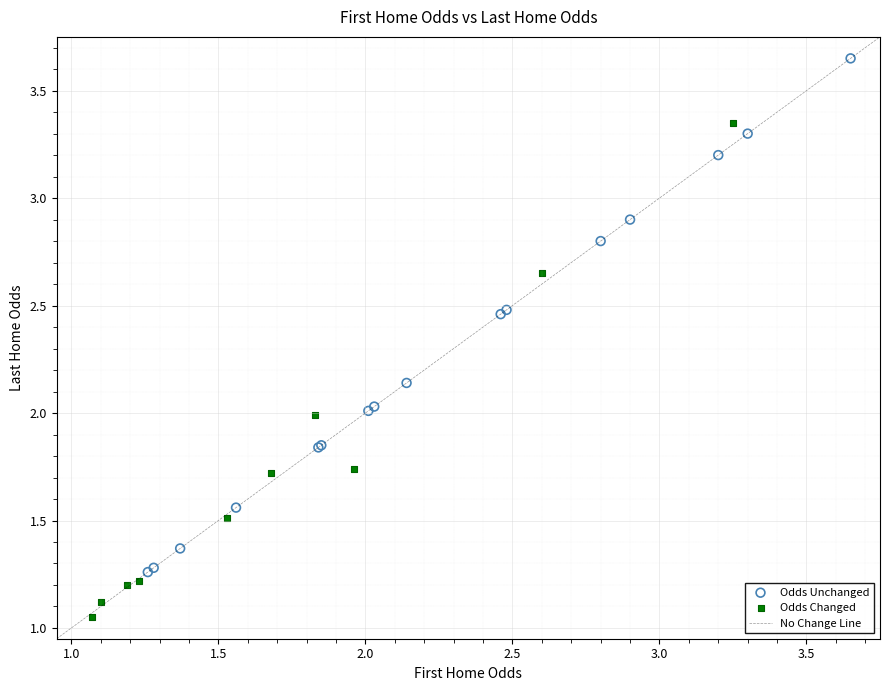

Which series contains the highest Y value?

Odds Unchanged